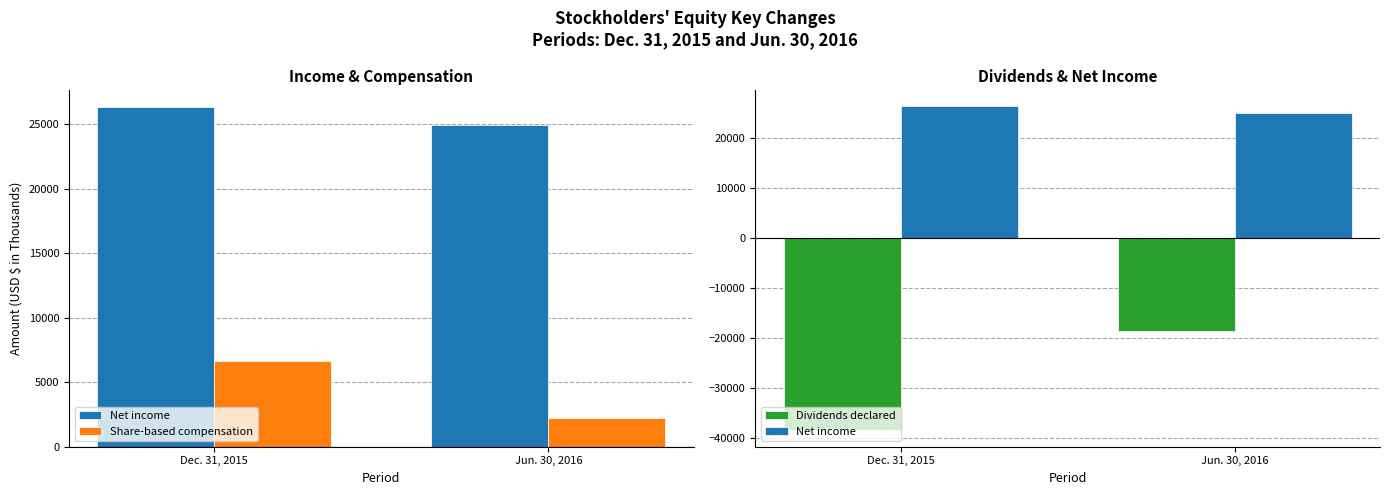

What is the average value of the Dividends declared series?

-28570